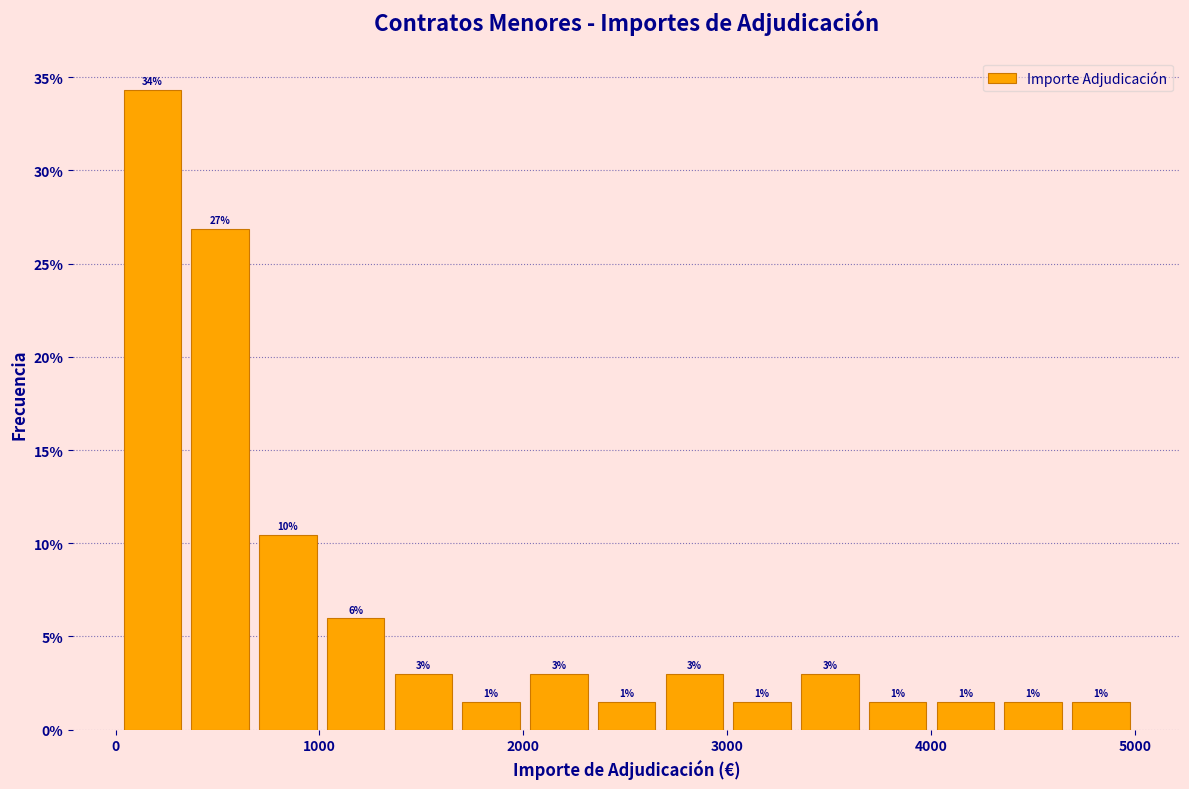

Around what value on the x-axis is the tallest bar? Give the approximate position of its centre, as read against the axis.

200